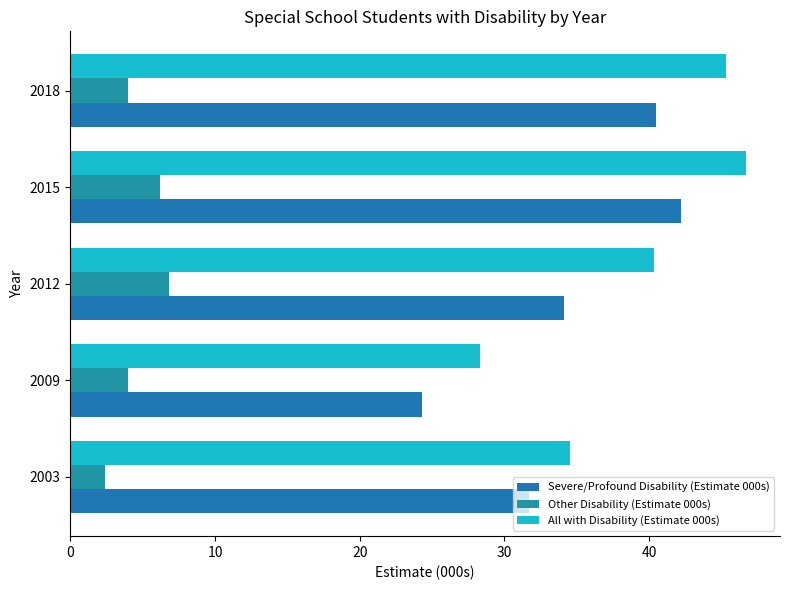

How many values in the All with Disability (Estimate 000s) series exceed 40?

3